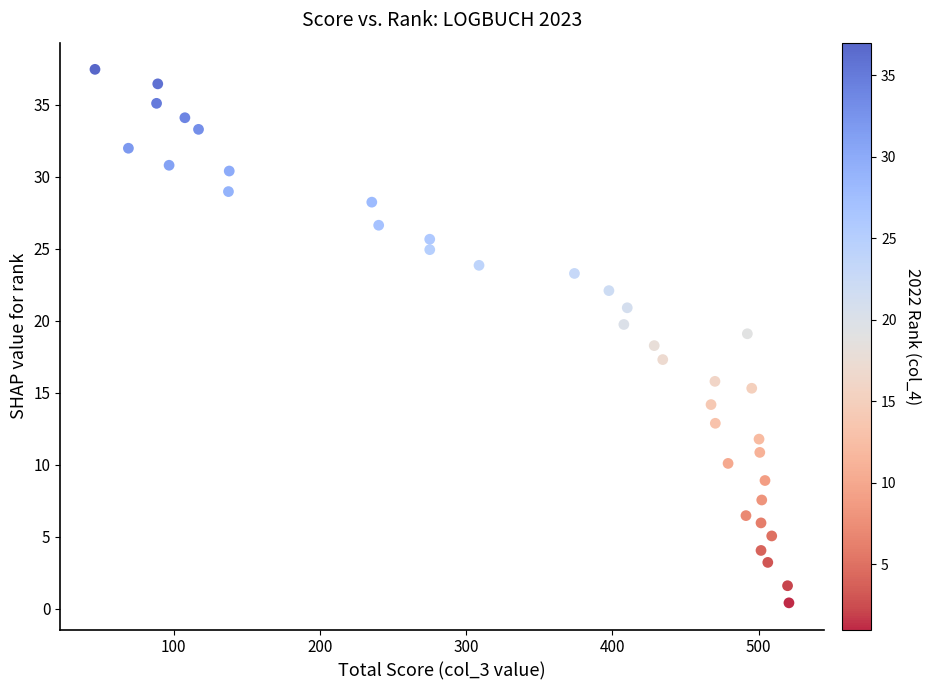

What is the range of Y values (max minus min)?

37.1